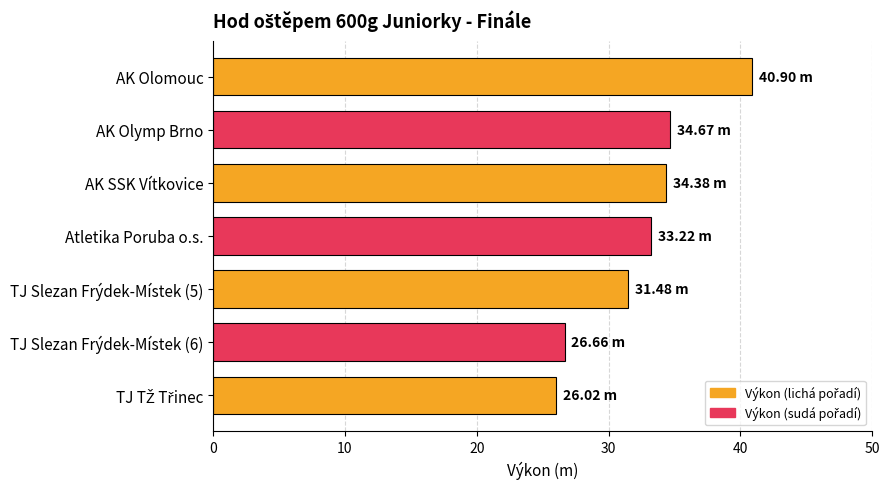

What is the difference between the maximum and minimum values?

14.9